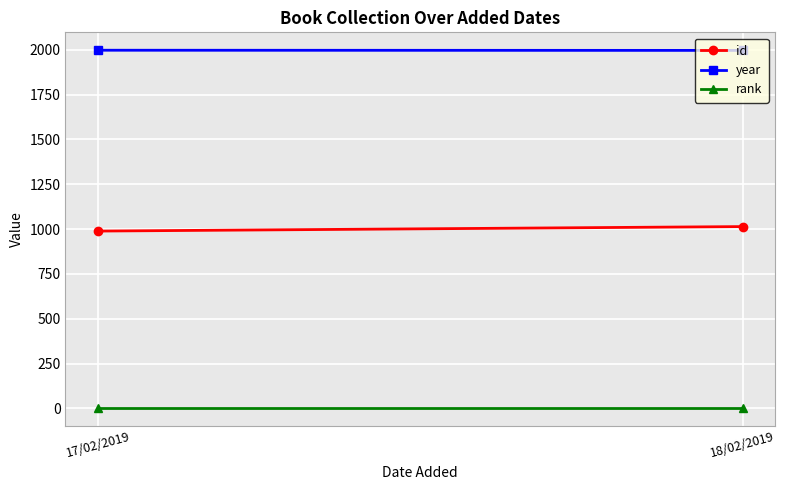

How many distinct data groups are displayed?

3